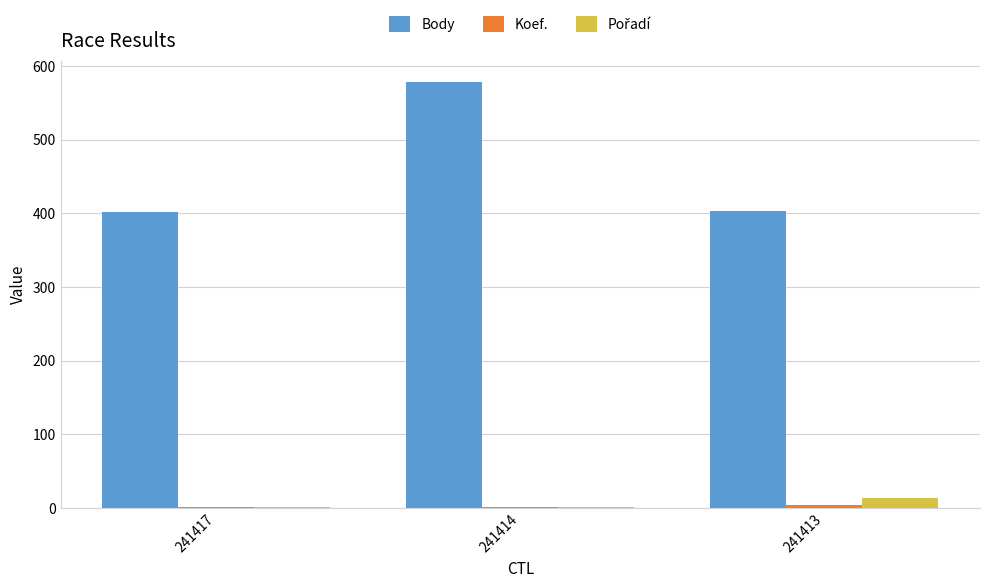

At which category is the sum across all series the highest?

241414